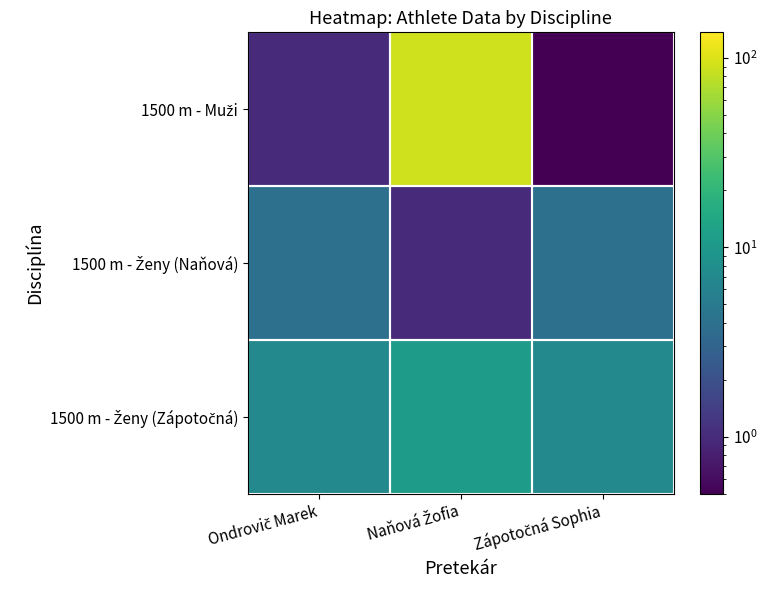

Between Ondrovič Marek and Zápotočná Sophia, which is larger?

Ondrovič Marek